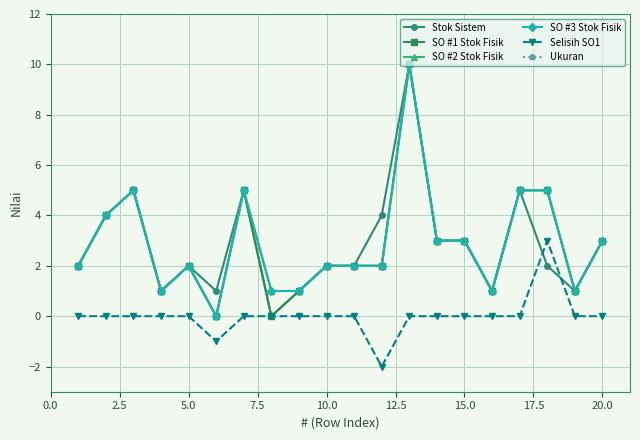

How many Stok Sistem values are between 1 and 4?

15